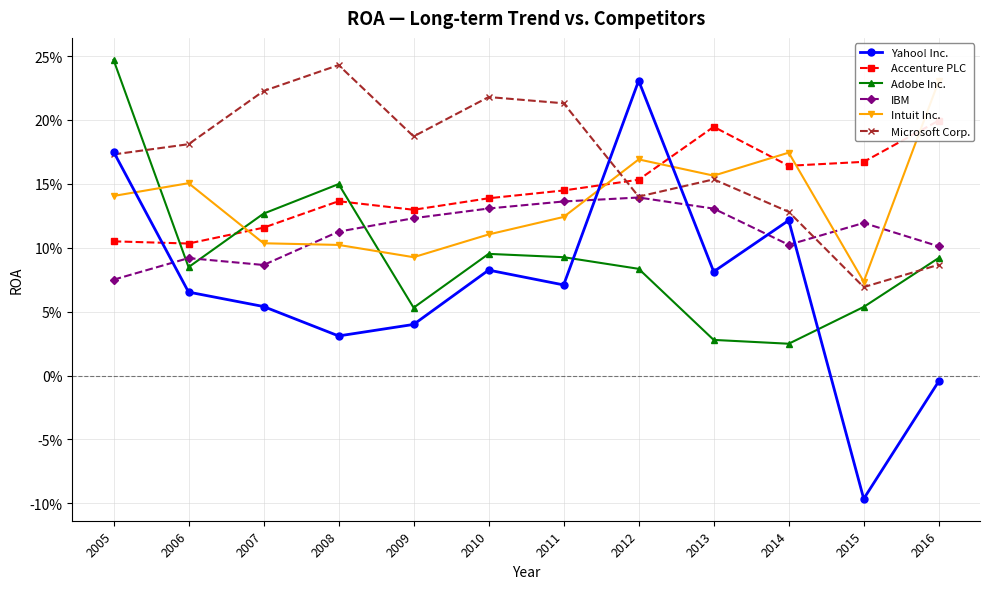

Read the Accenture PLC value at 2006.

0.1